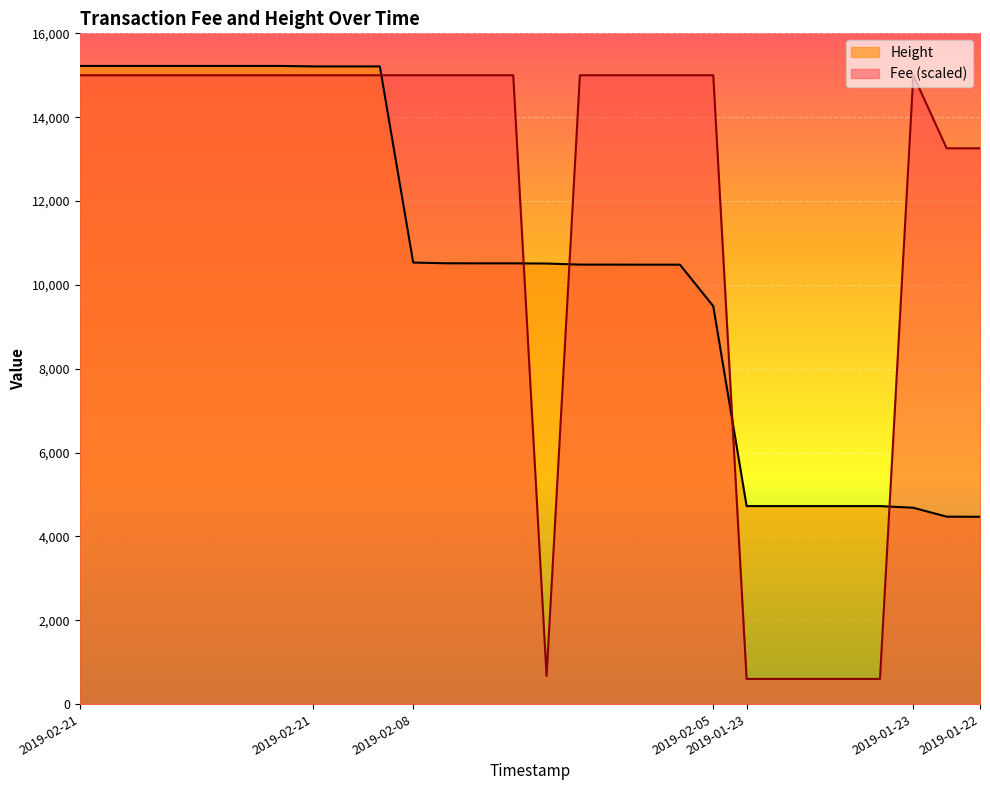

Rank the series at 2019-02-21 21:49:38 from lowest to highest value.

Fee, Height